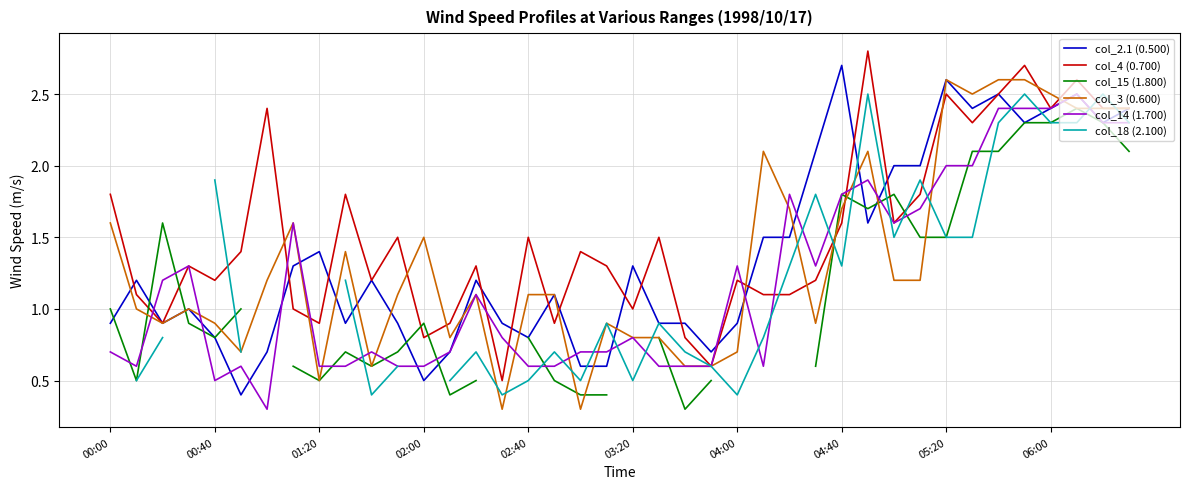

At which category does col_18 (2.100) reach its first local valley?

10